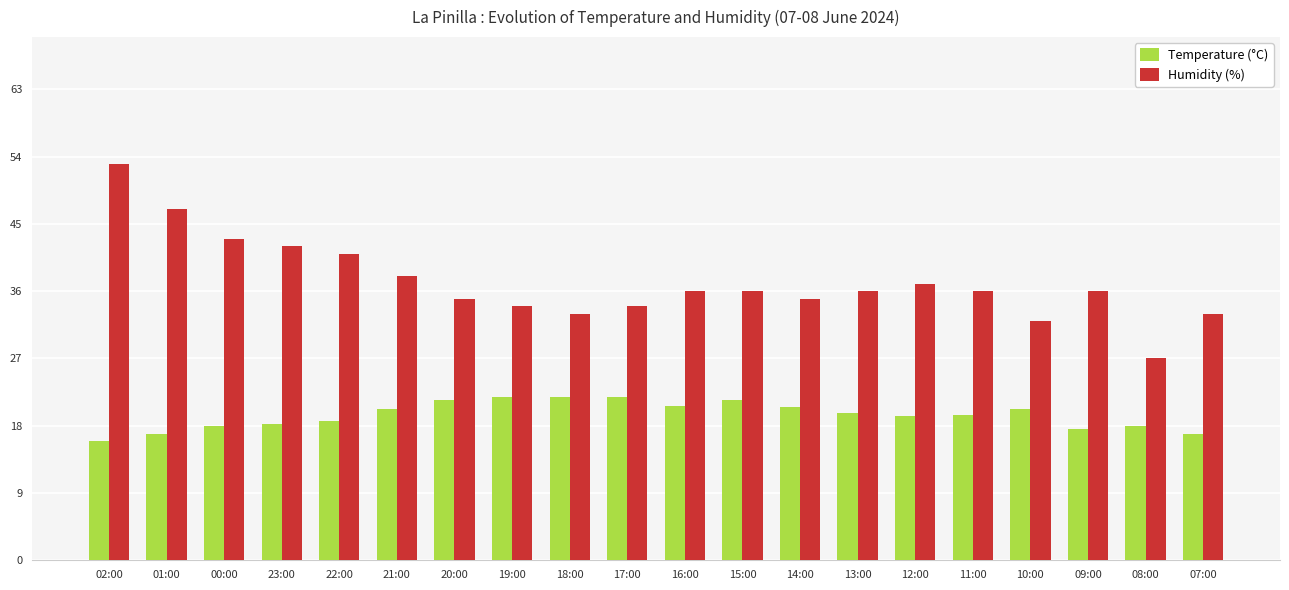

The value of Temperature (°C) at 21:00 is 20.3. True or false?

True